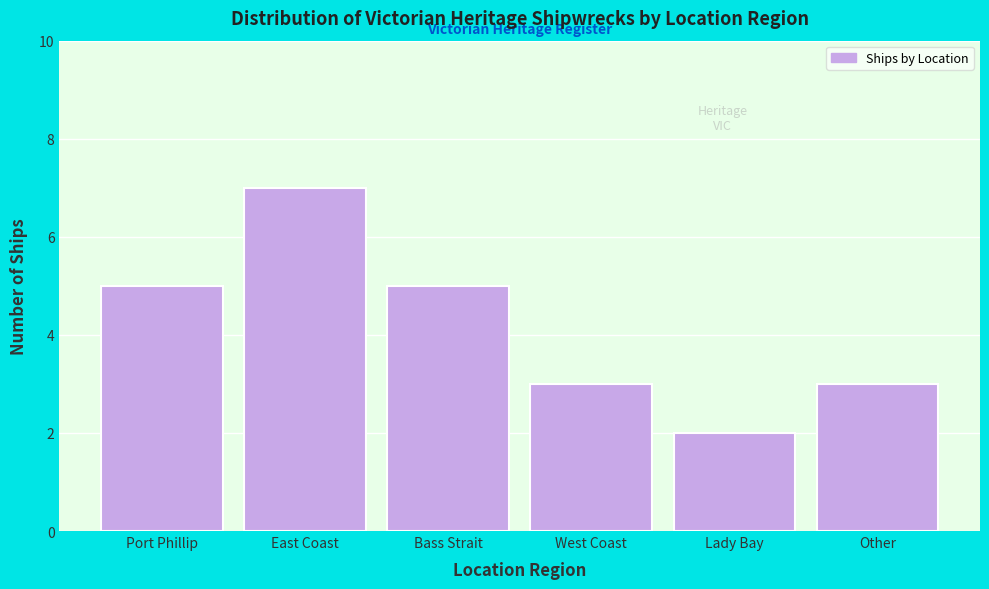

Reading left to right, extract all data points from this chart.

5	7	5	3	2	3